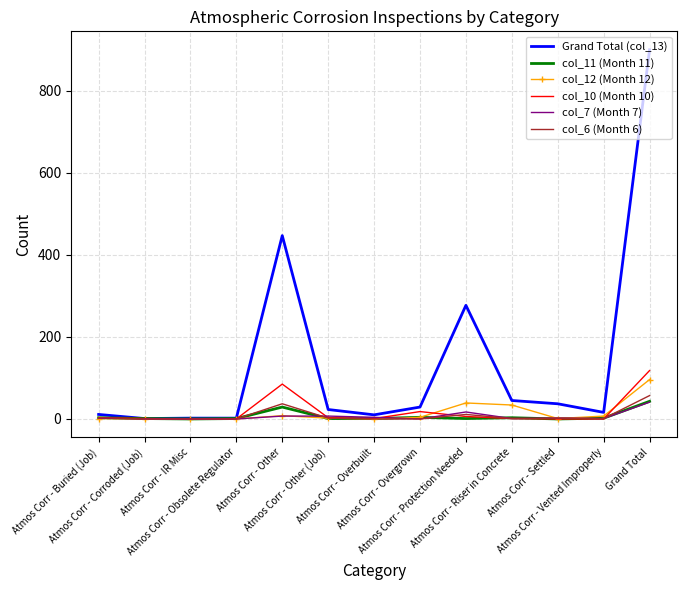

At which category is the sum across all series the highest?

Grand Total